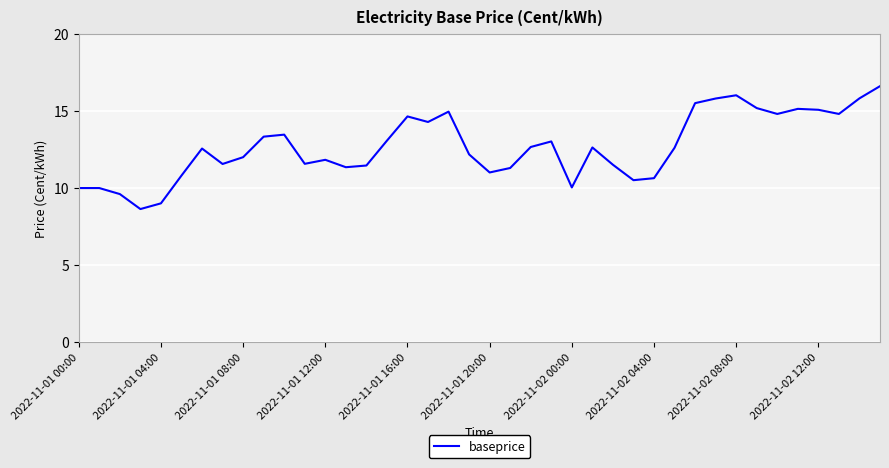

What is the difference between the maximum and minimum values?

8.0